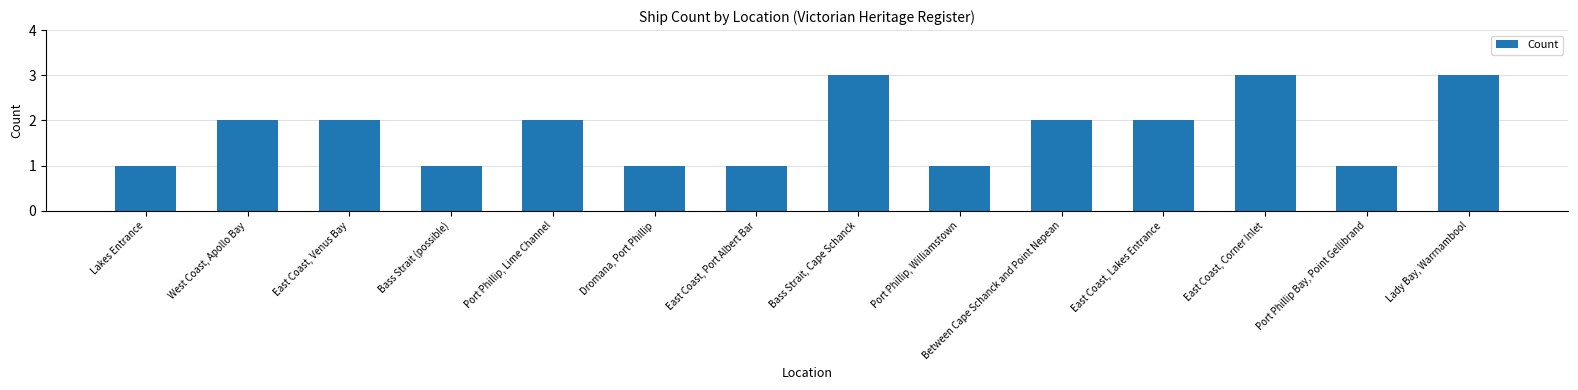

What is the average value?

2